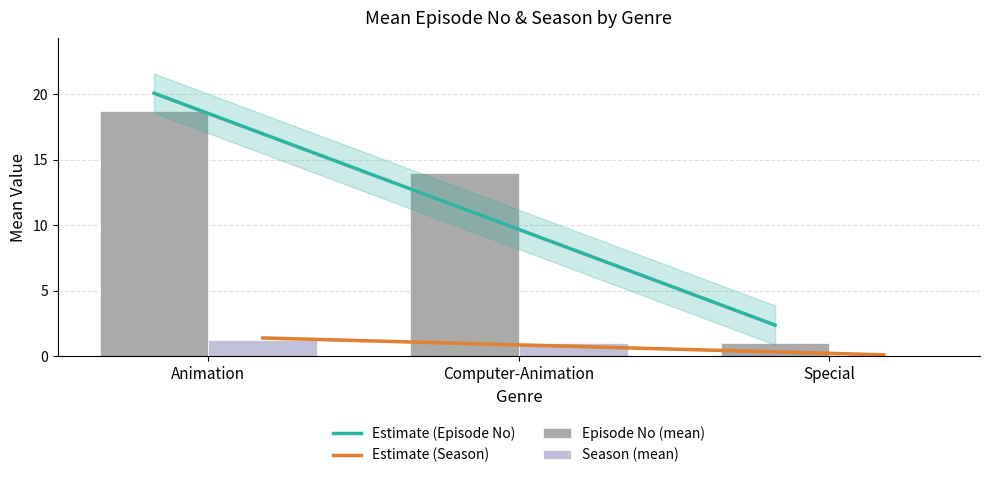

Which series has the largest total across all categories?

Episode No